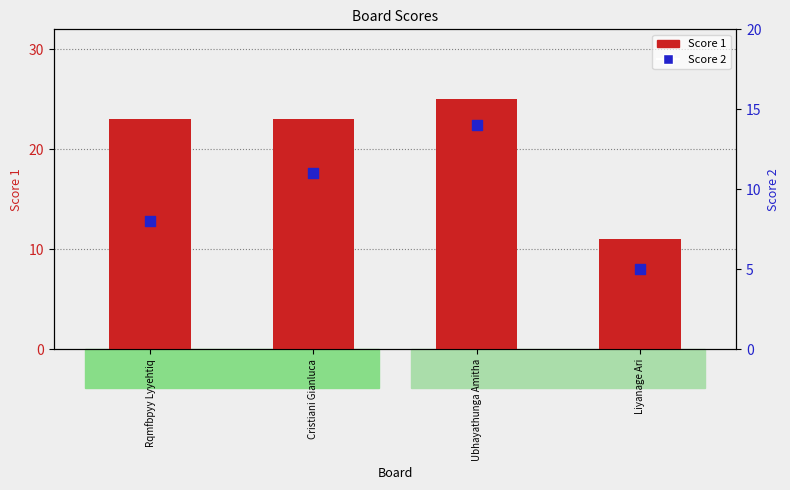

Is the value of Score 2 at Ubhayathunga Amitha greater than the value of Score 1 at Ubhayathunga Amitha?

No